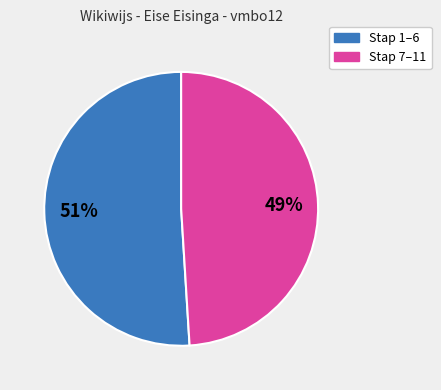

Is there any slice that represents more than half of the pie?

Yes